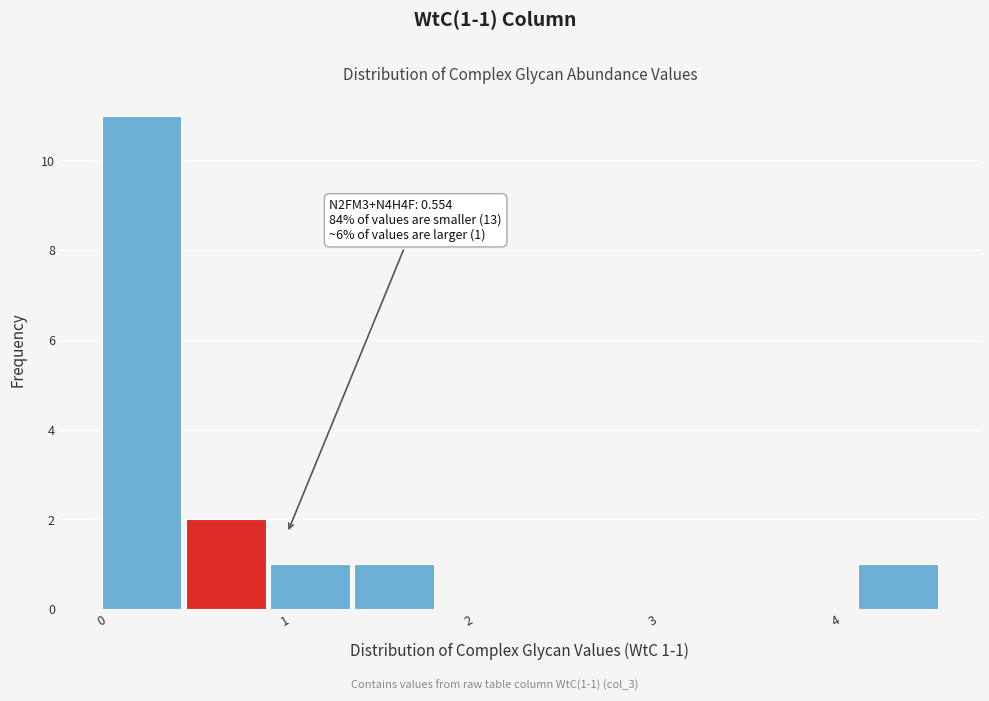

Which range on the x-axis has the tallest bar?

0.0 to 0.5